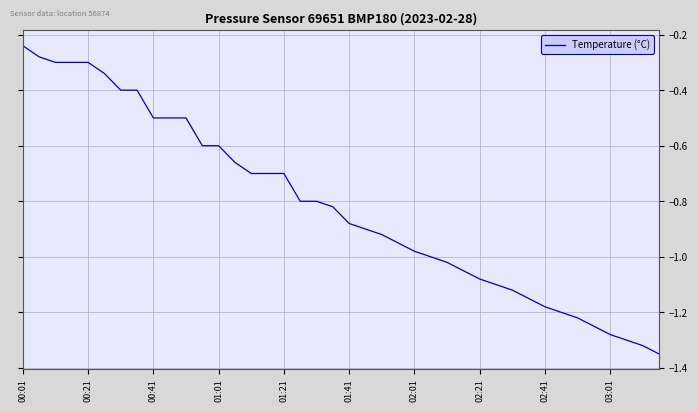

What is the difference between the maximum and minimum values?

1.1